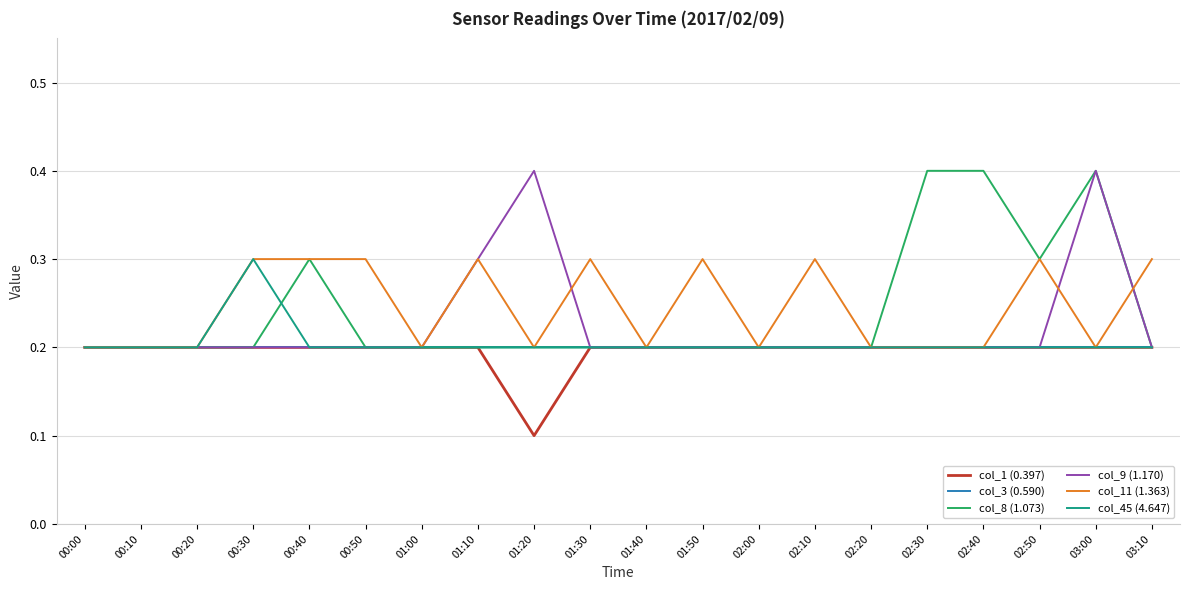

What position from the left is 02:40?

17